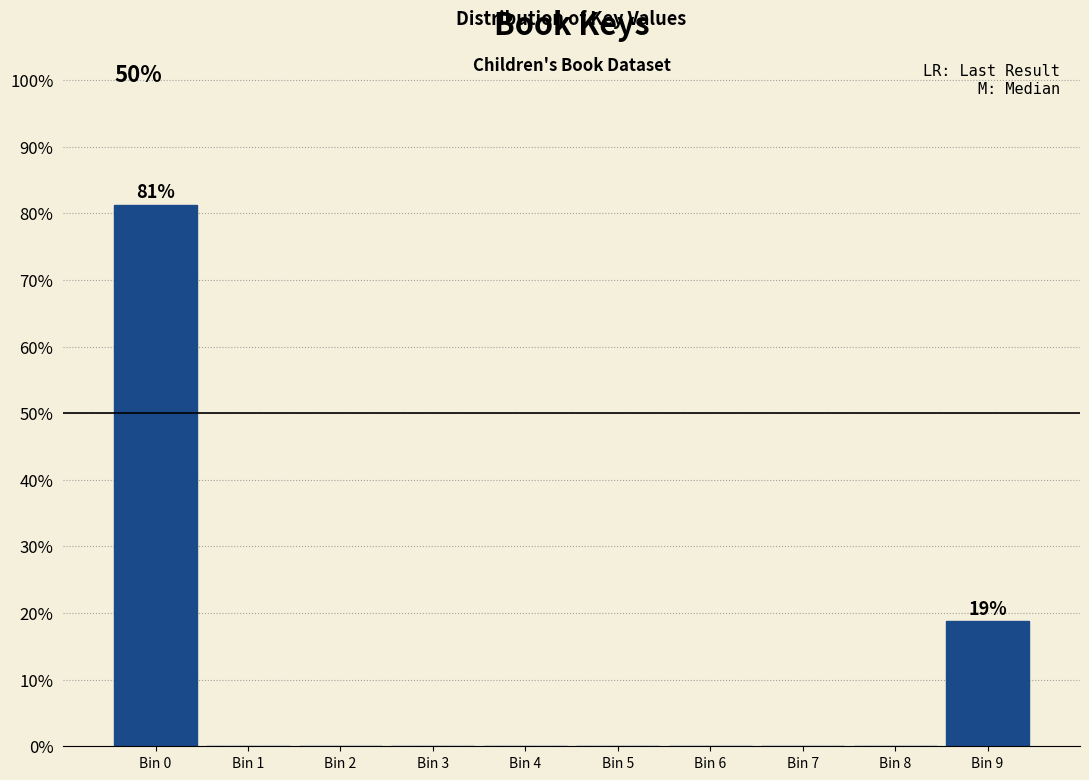

Between Bin 9 and Bin 6, which is larger?

Bin 9